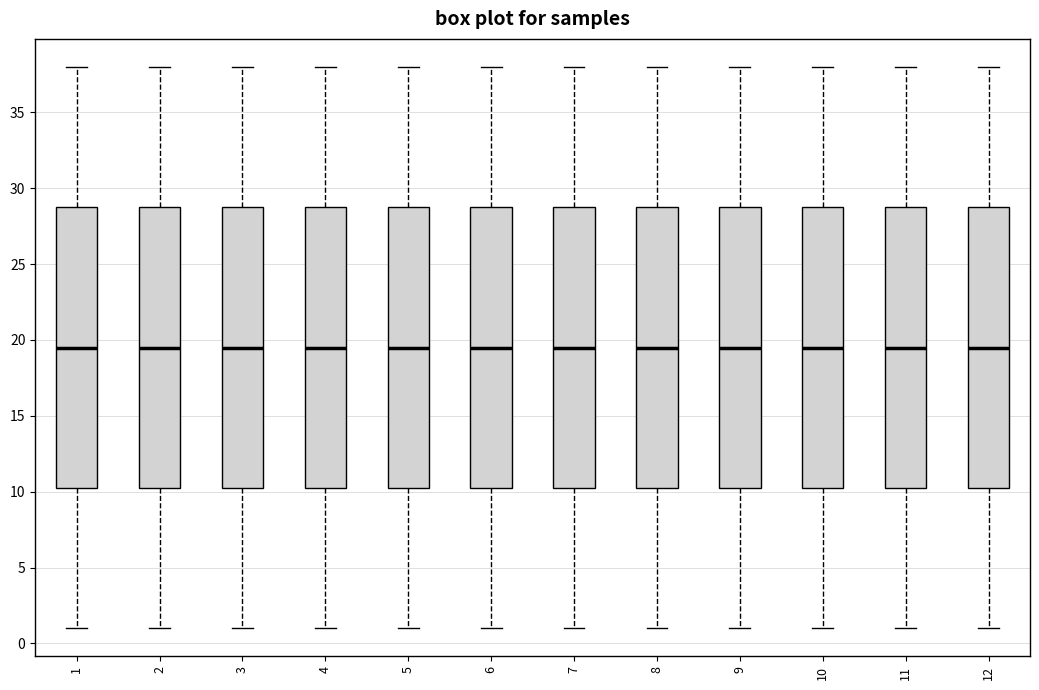

Where does the upper whisker of the box at x = 8 end on the y-axis? The values are not printed on the chart, so give them approximately, as read against the axis.

38.0